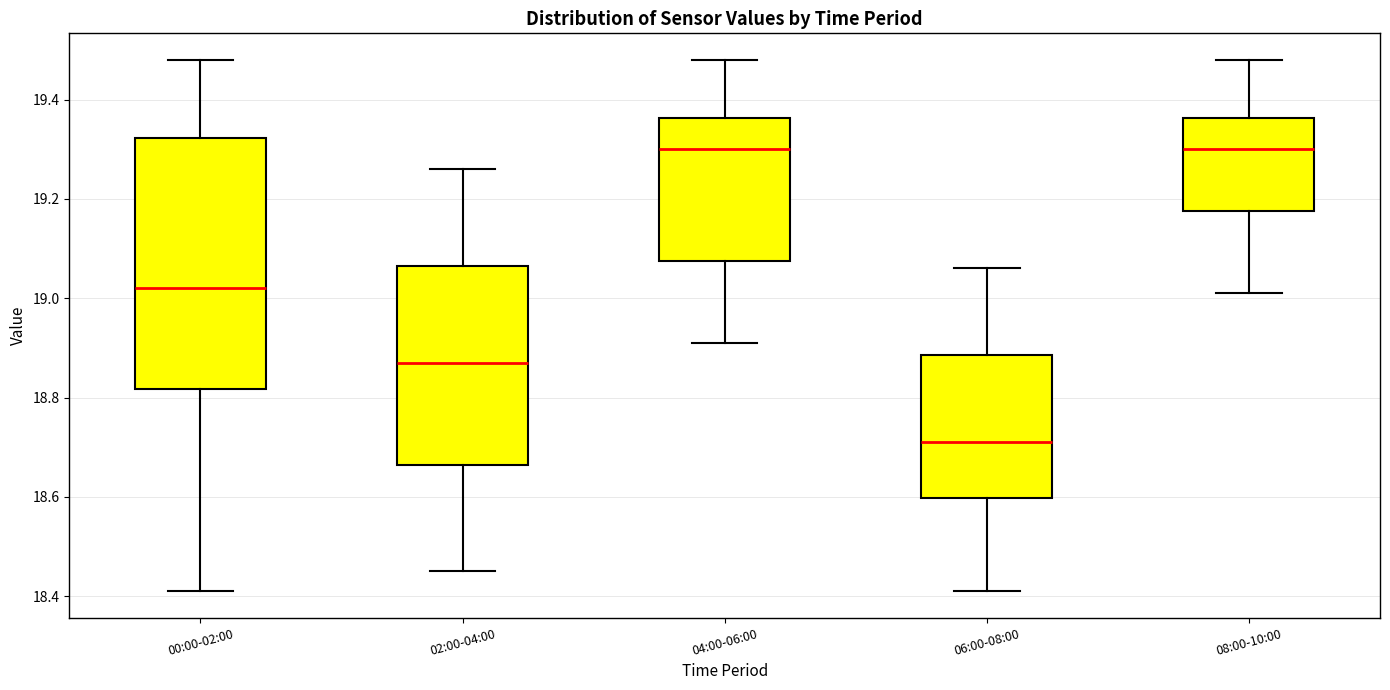

Which box is the tallest, from its lower edge to its upper edge?

00:00-02:00